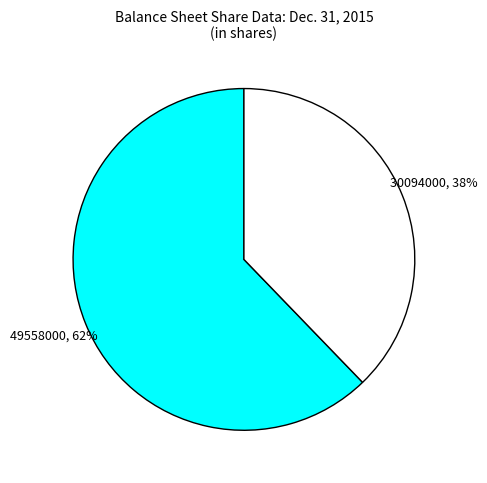

Is there a majority slice in this chart?

Yes